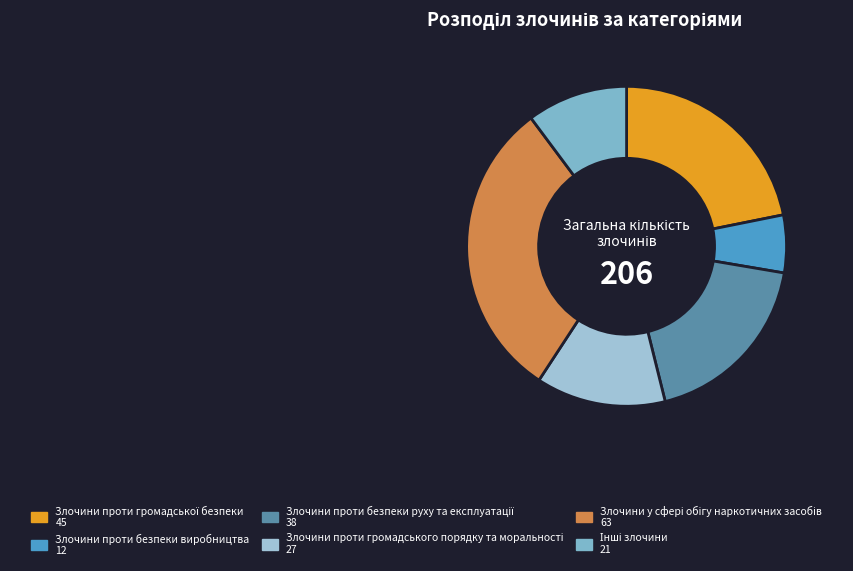

To the nearest percent, what is the combined percentage of Злочини проти громадської безпеки and Злочини у сфері обігу наркотичних засобів?

52%